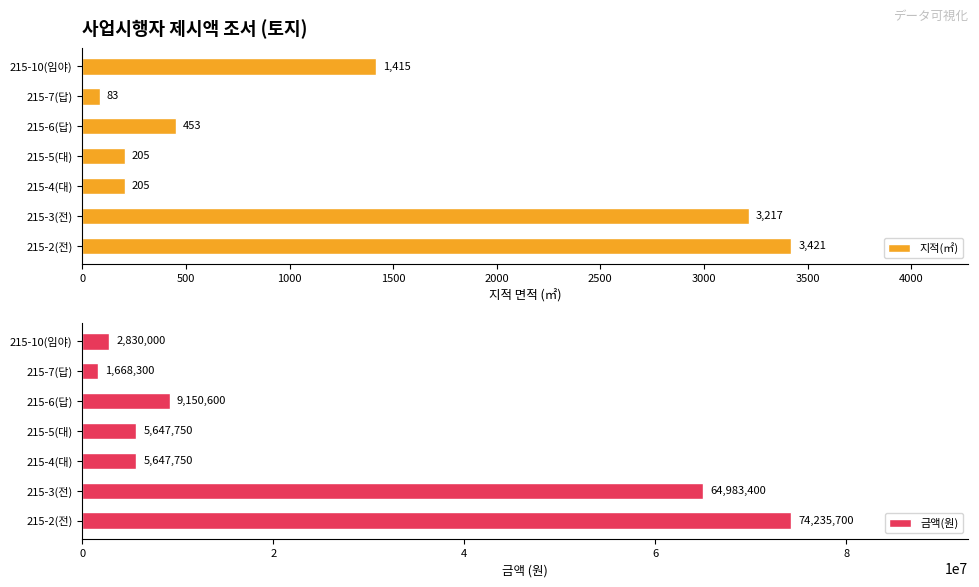

What is the difference between the maximum and minimum values in the 지적(㎡) series?

3338